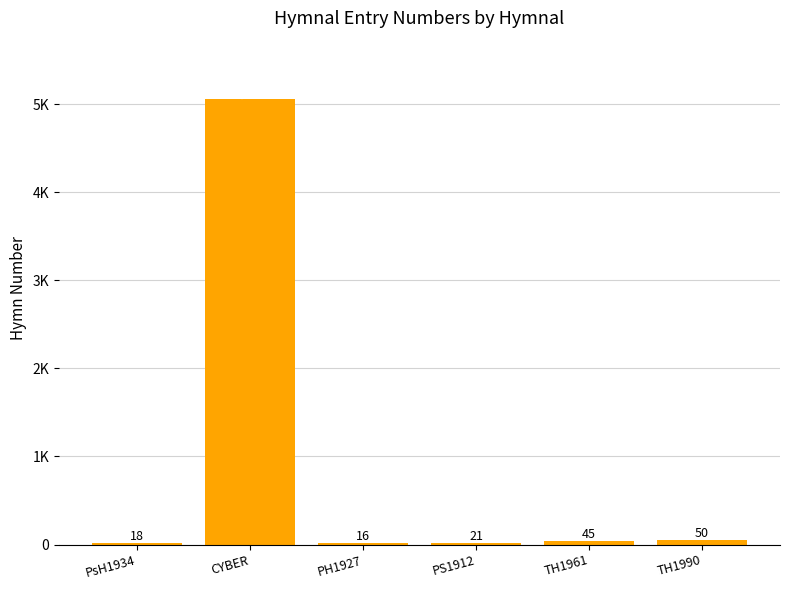

What is the label of the 4th bar from the right?

PH1927